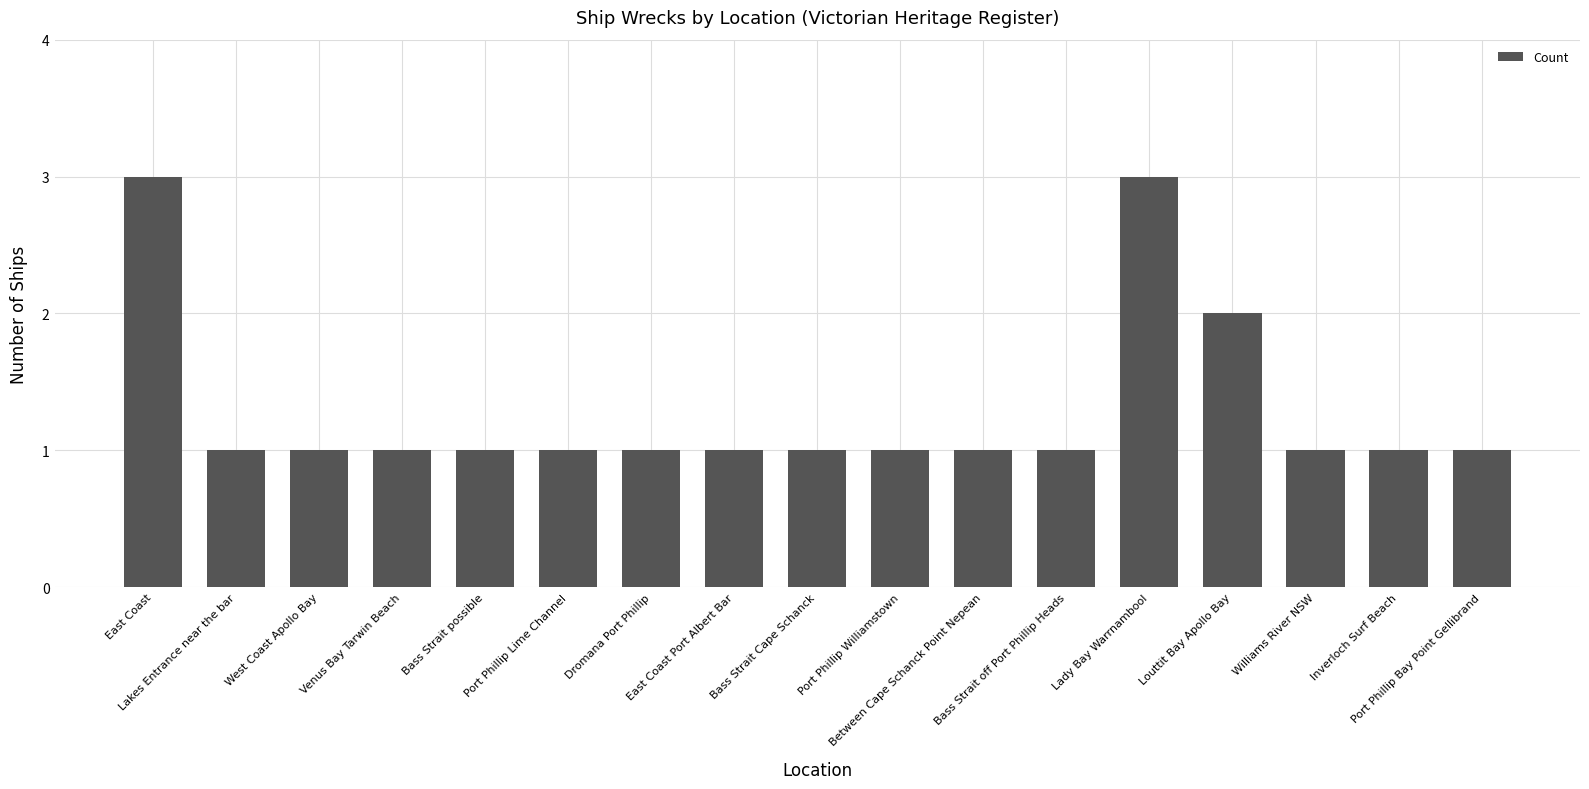

What is the difference between the second highest and second lowest values?

2